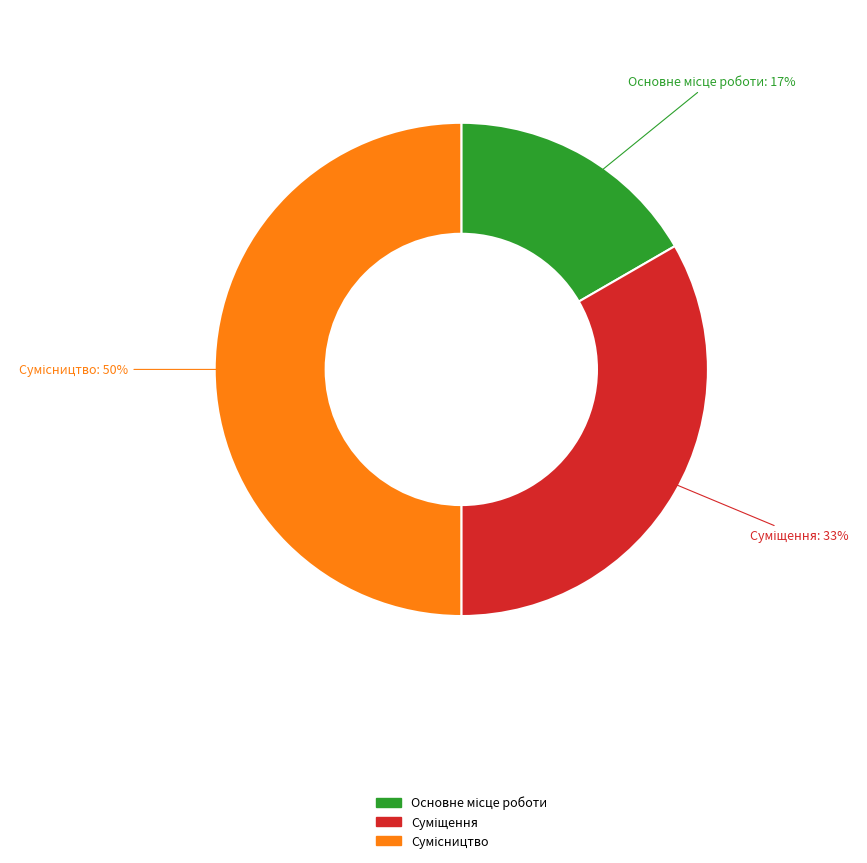

To the nearest percent, what is the average slice percentage?

33%